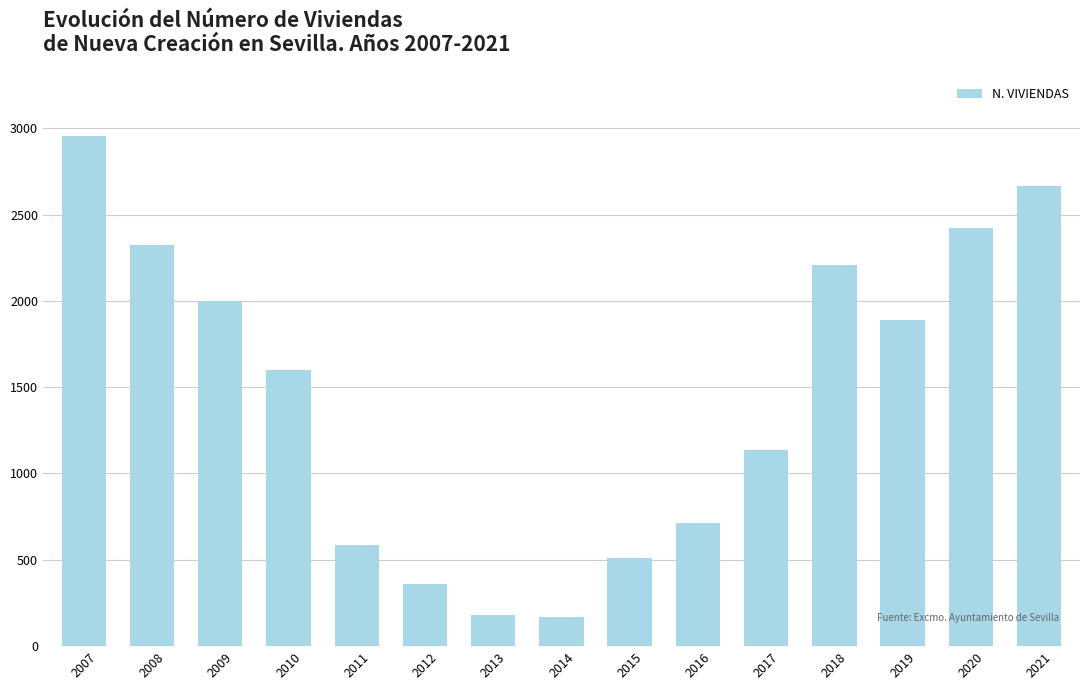

How many values are below 1600?

7